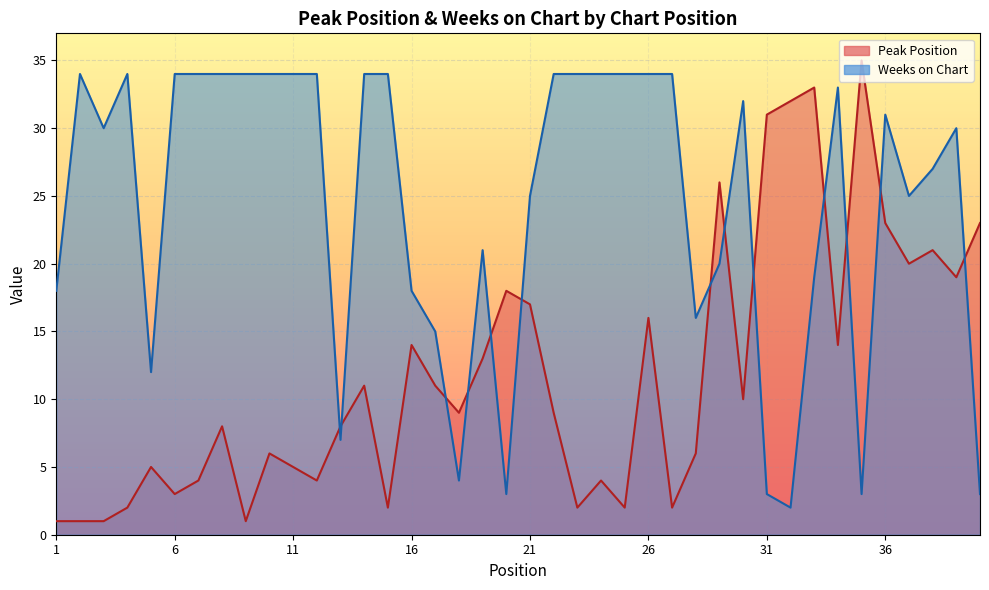

What are all the series names shown in the legend?

Peak Position, Weeks on Chart